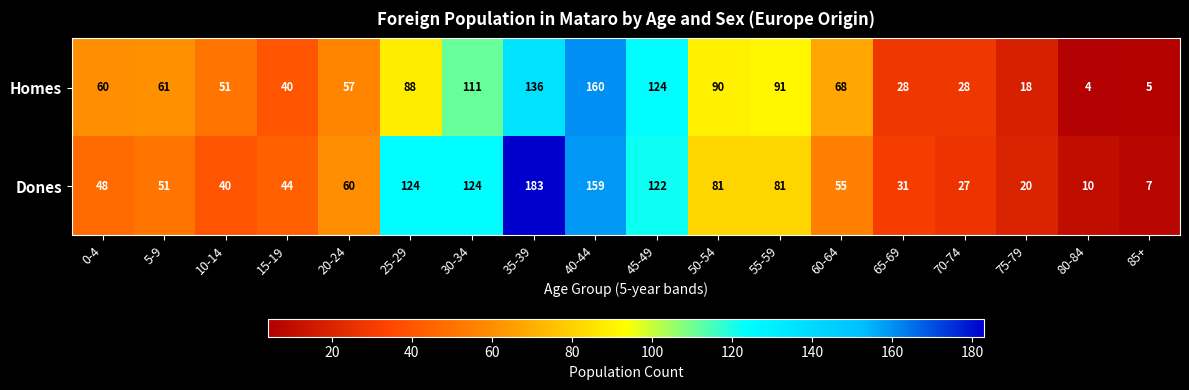

At how many categories does at least one series exceed 39?

13